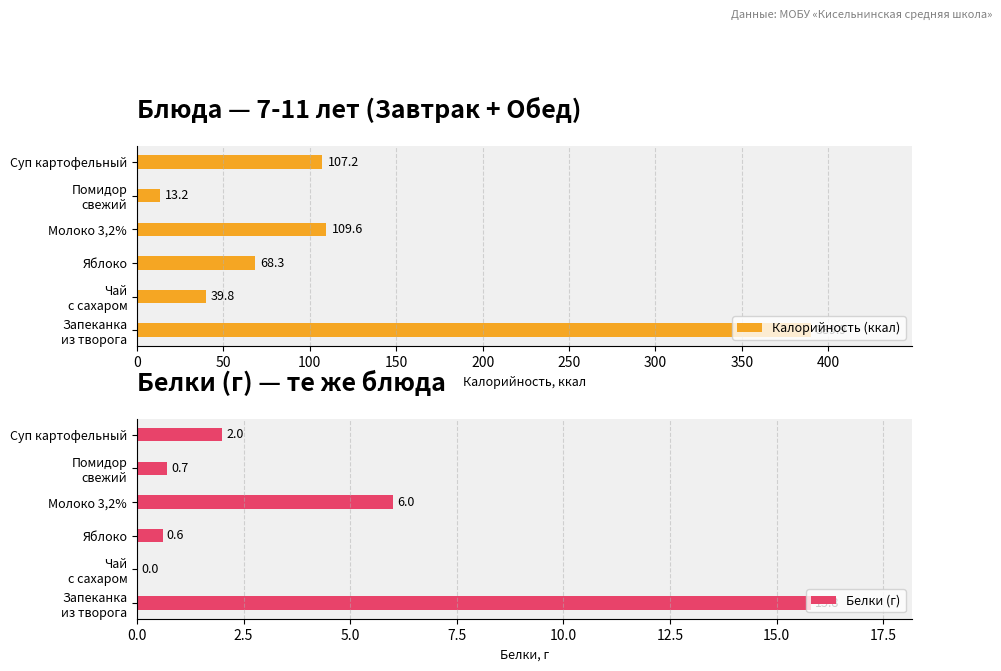

What is the average value of the Калорийность (ккал) series?

121.3